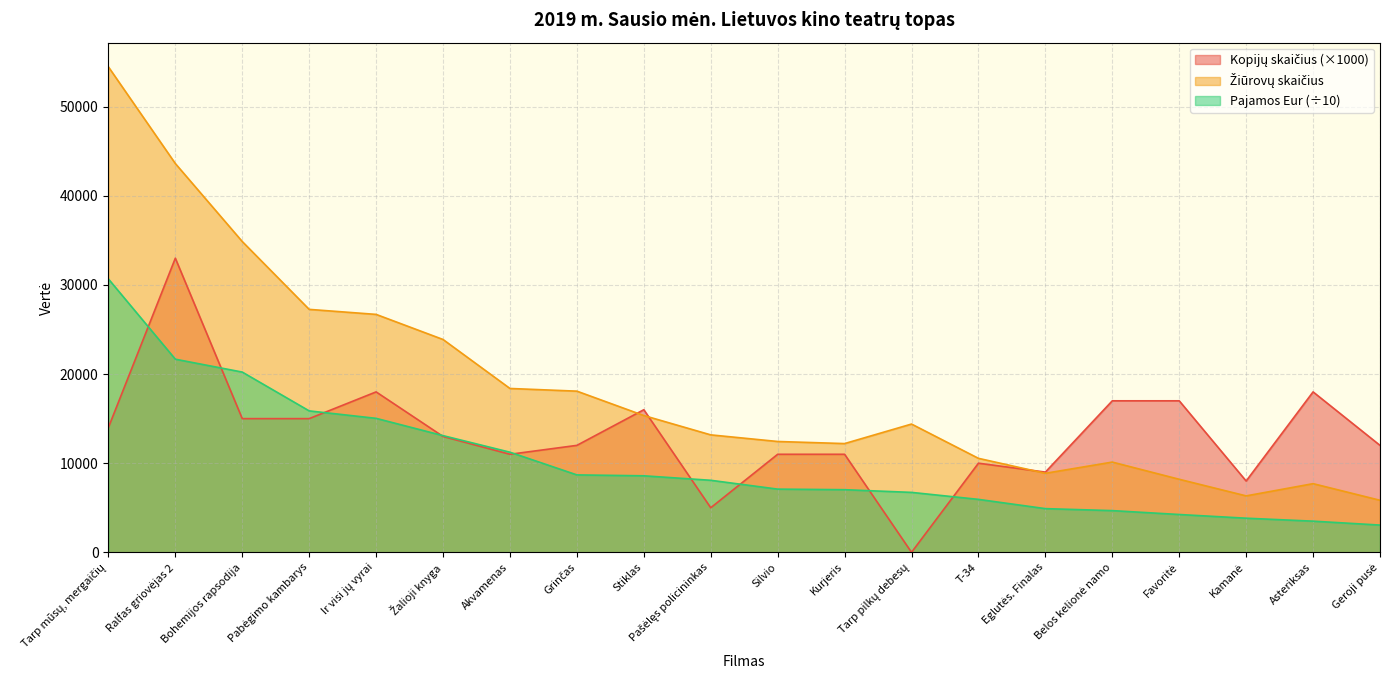

How many data points in Kopijų skaičius are less than 13000?

10